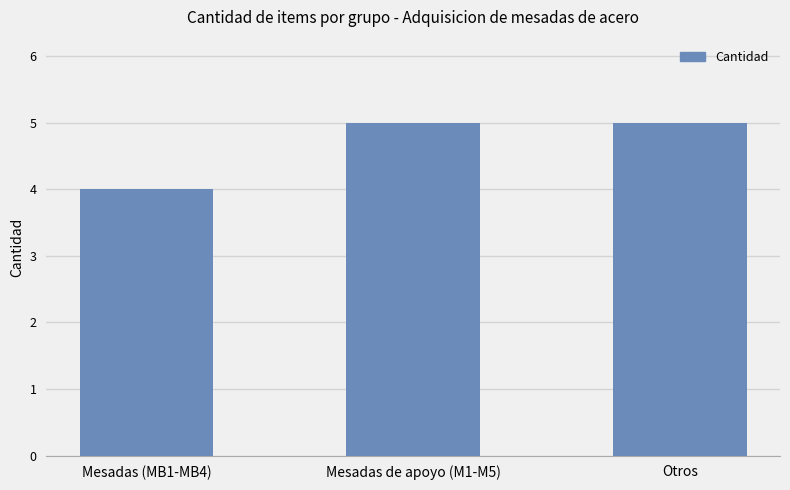

What is the value of the 2nd bar from the left?

5